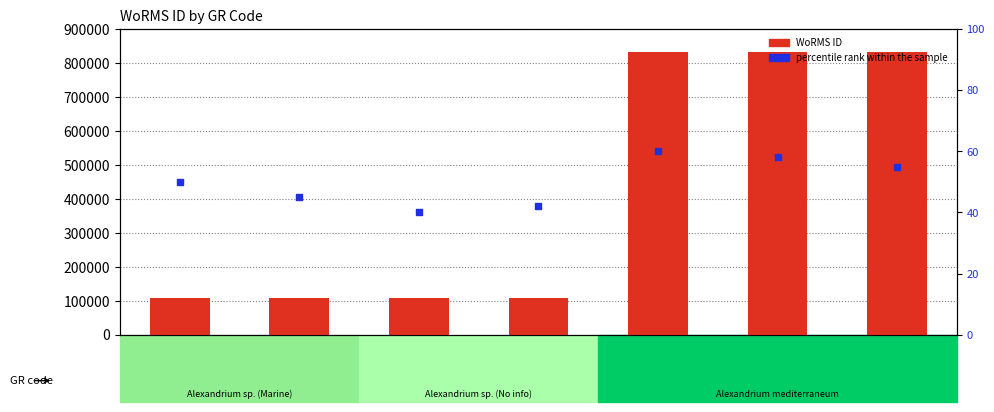

At which category is the sum across all series the highest?

BMCC82